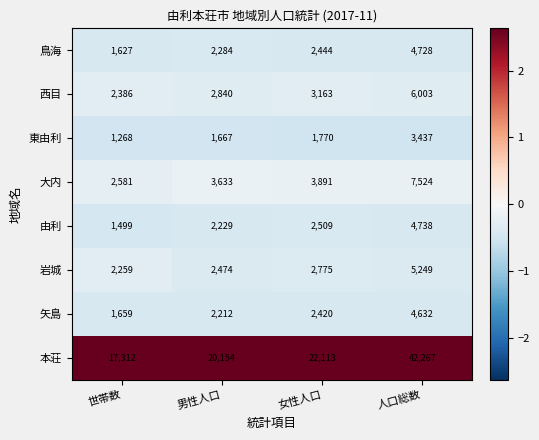

What is the difference between the 鳥海 values at 人口総数 and 世帯数?

3101